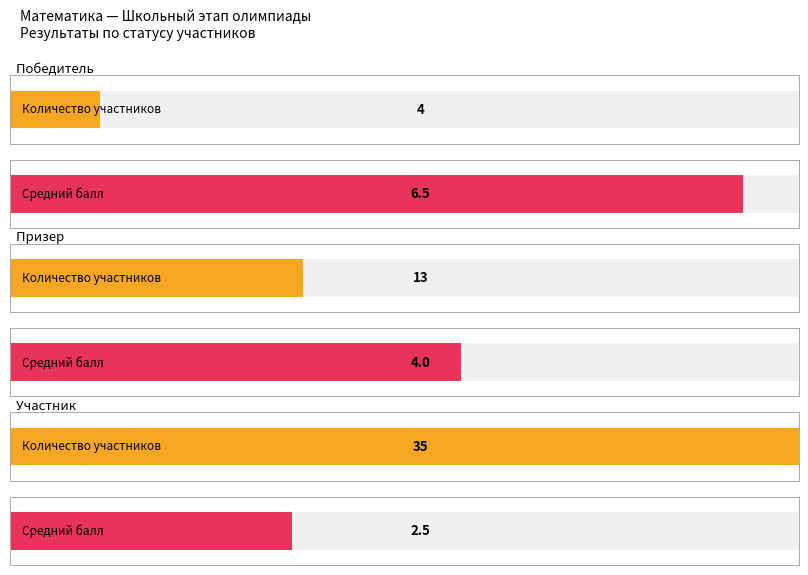

At how many categories does at least one series exceed 1?

3